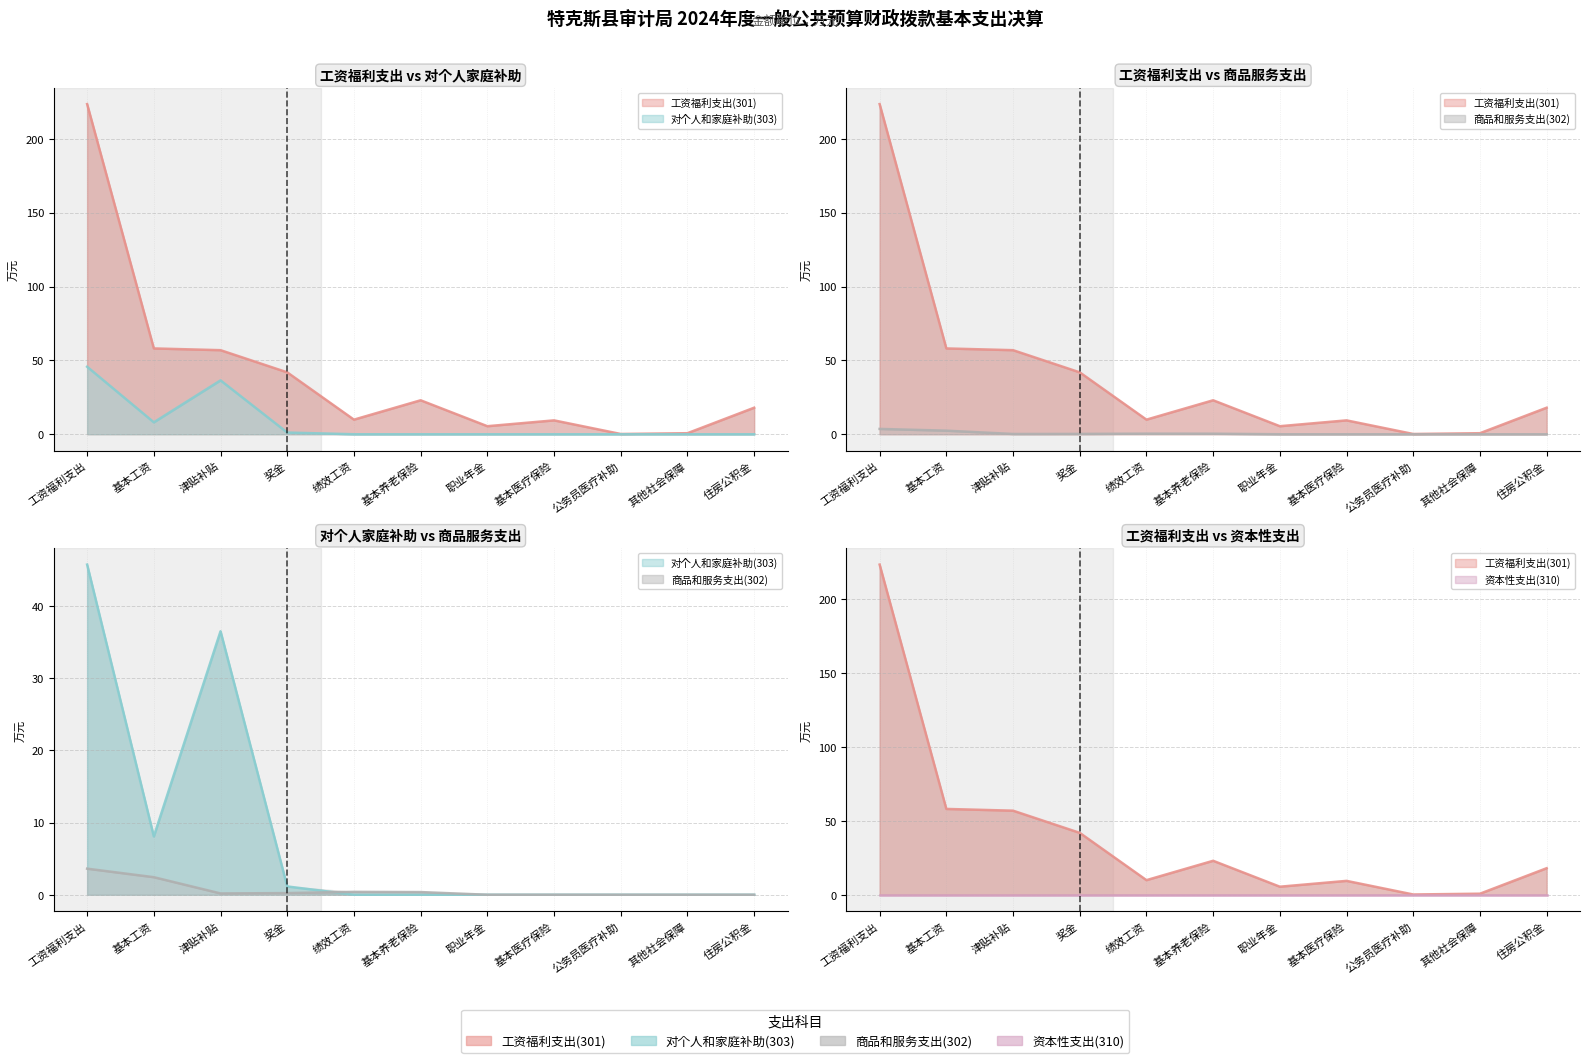

What is the total value across all series at 工资福利支出?

272.9